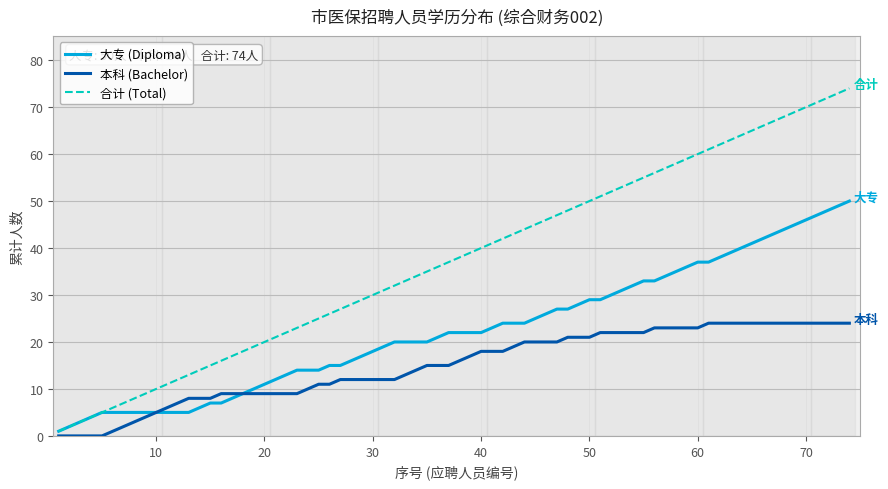

List the series in order of their overall mean, highest first.

合计 (Total), 大专 (Diploma), 本科 (Bachelor)